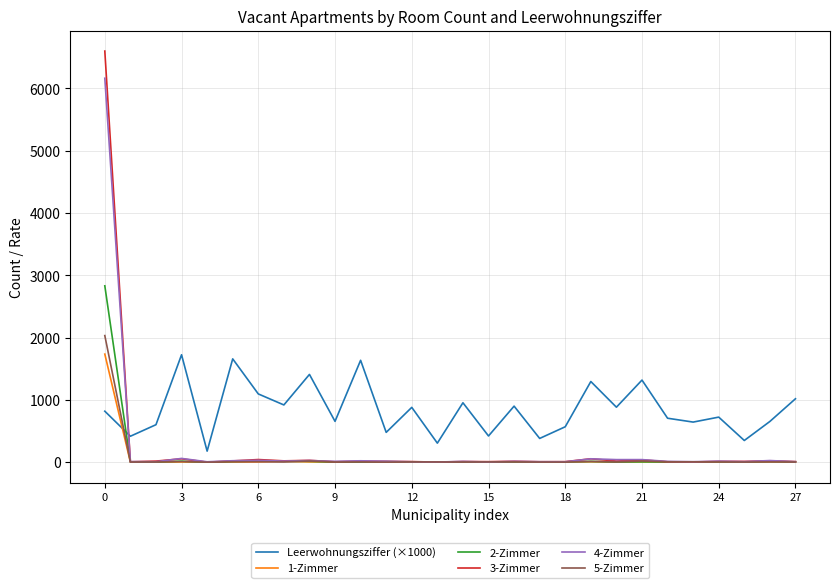

What is the maximum value shown in the chart?

6600.0